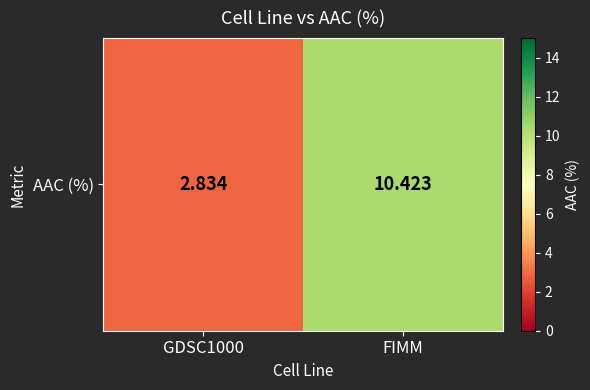

The value at FIMM is 10.4. True or false?

True